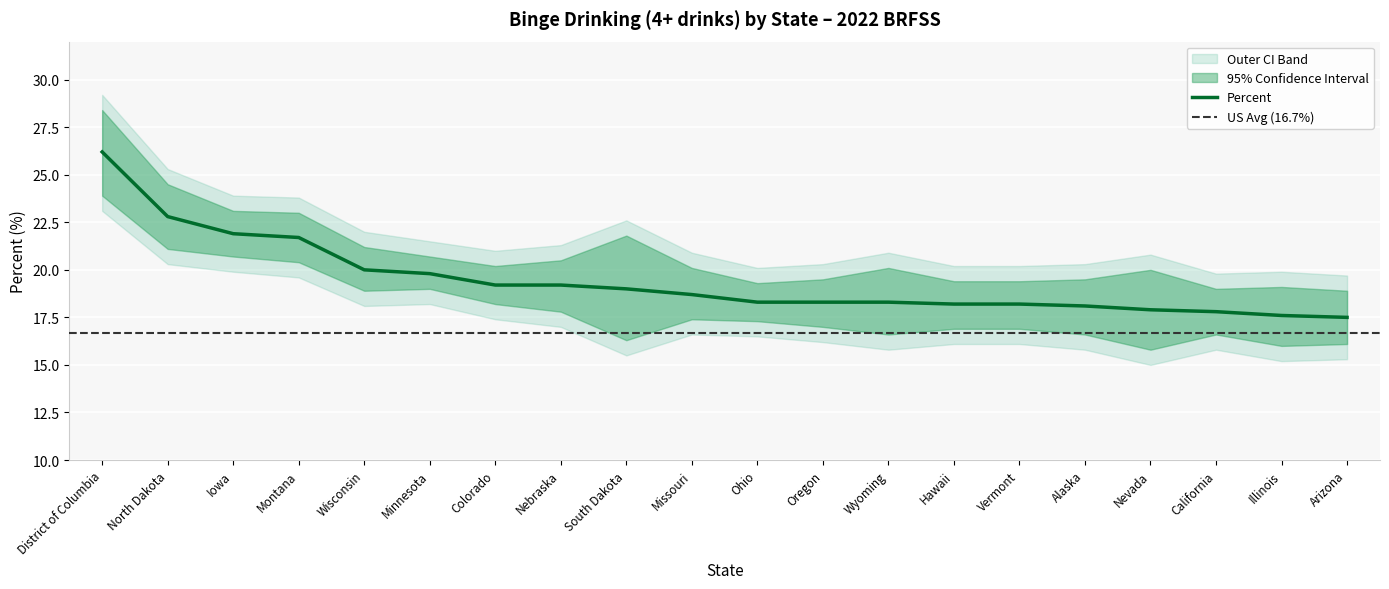

True or false: Percent and Lower 95% CI intersect in this chart.

False